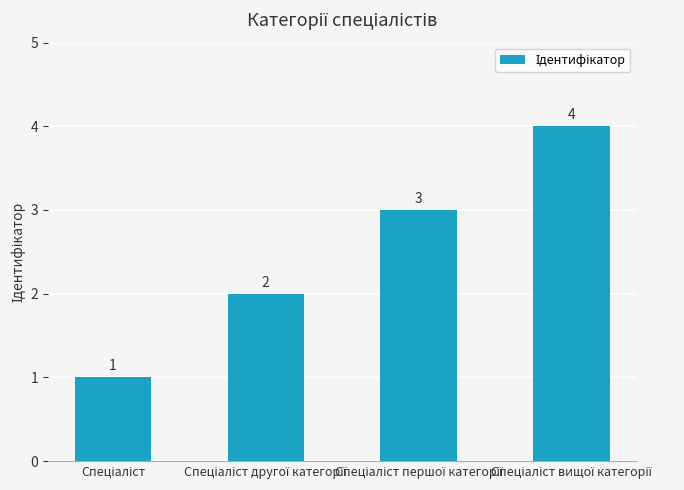

What is the maximum value shown in the chart?

4